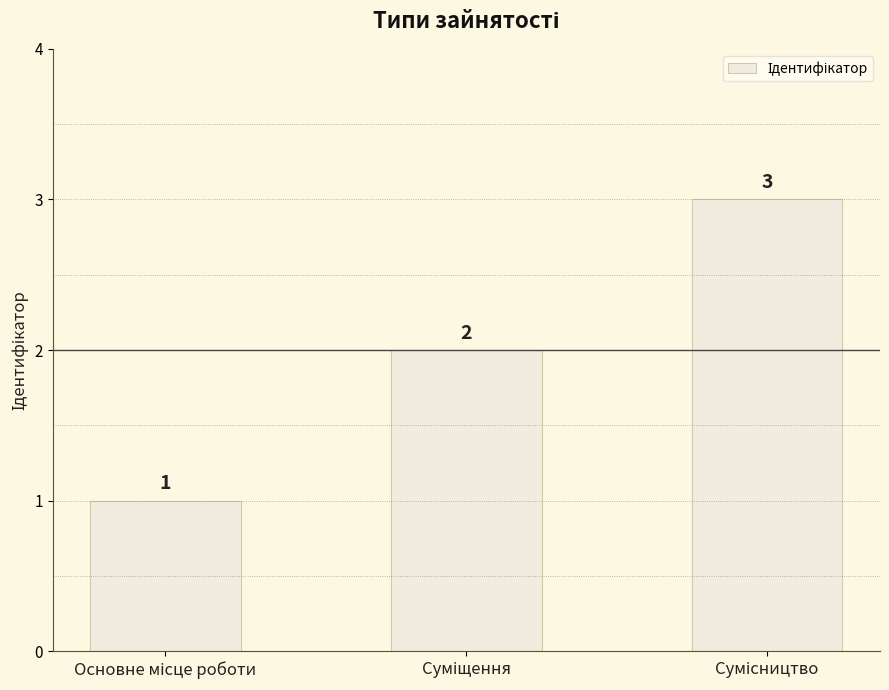

What is the value of the 2nd bar from the left?

2